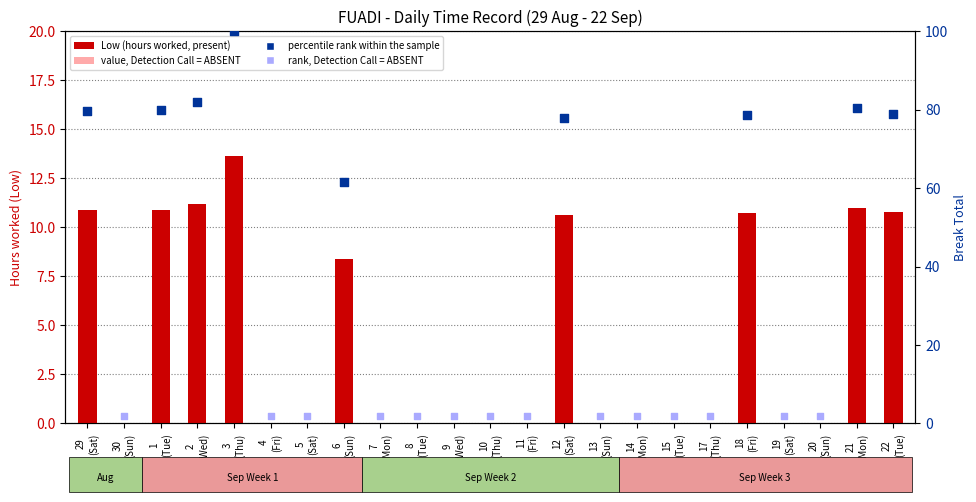

Between 30
(Sun) and 5
(Sat), which is larger?

30
(Sun)